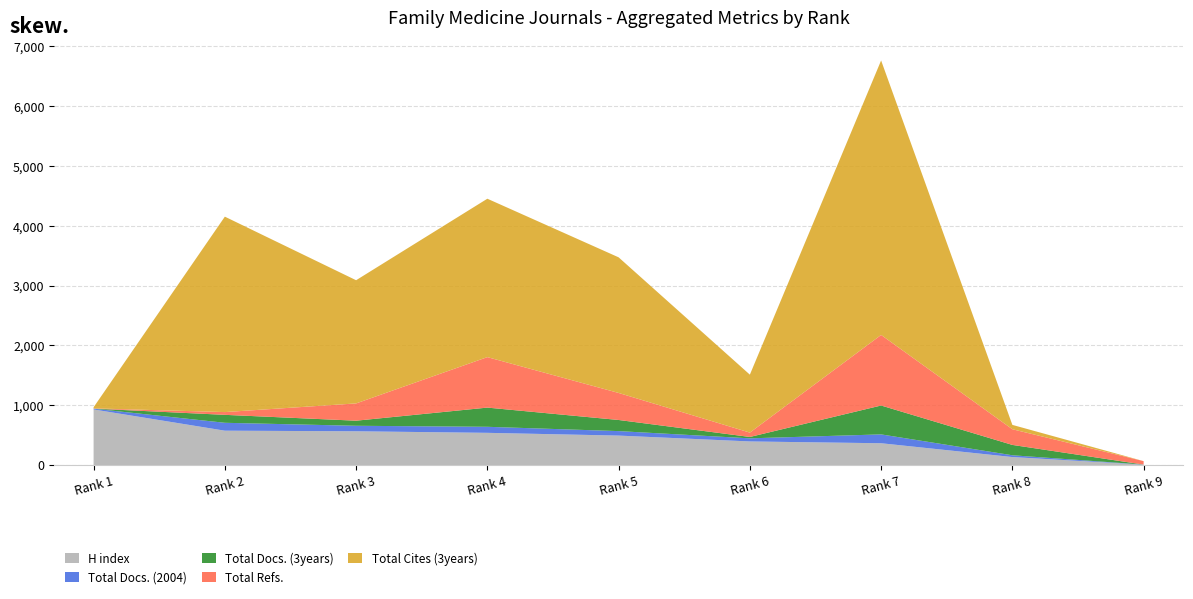

Reading left to right, what are all the values shown in this chart?

H index: 929	574	564	538	492	394	364	133	5
Total Docs. (2004): 13	132	92	101	75	52	148	30	2
Total Docs. (3years): 1	133	85	321	186	23	483	173	0
Total Refs.: 4	46	289	844	452	73	1180	262	58
Total Cites (3years): 19	3268	2060	2649	2268	969	4590	73	0